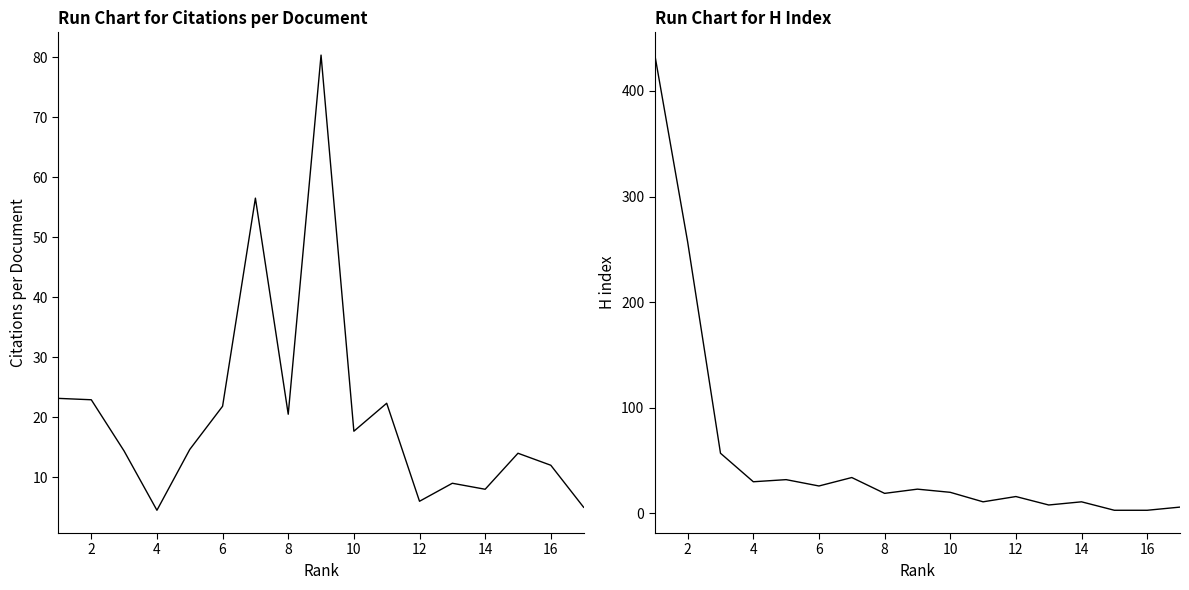

At 16, list the series in order from smallest to largest.

H index, Citations per document